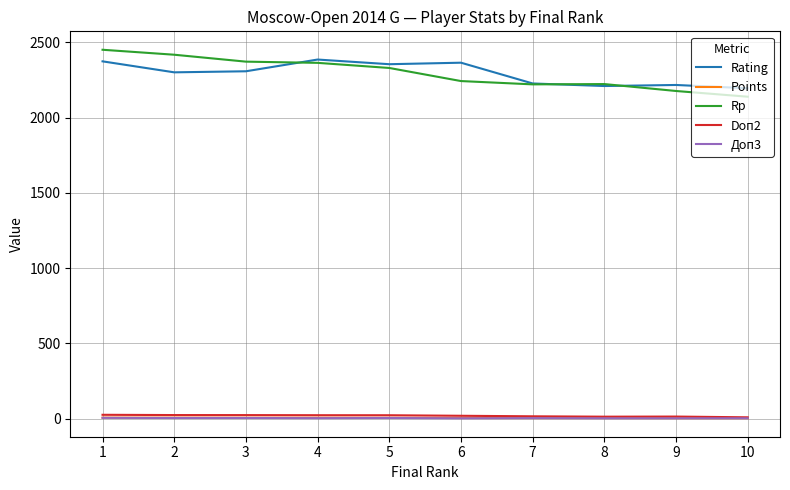

What is the difference between the maximum and minimum values in the Points series?

4.0